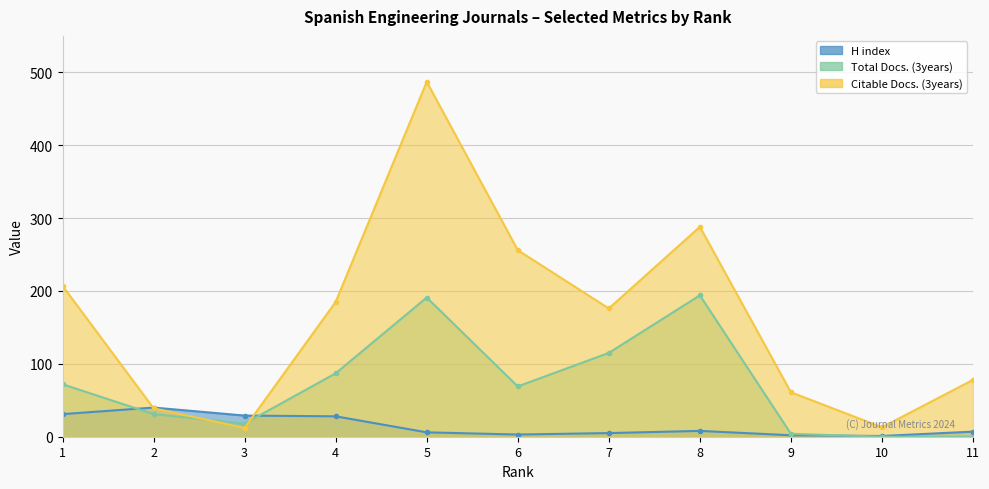

What is the average value of the H index series?

15